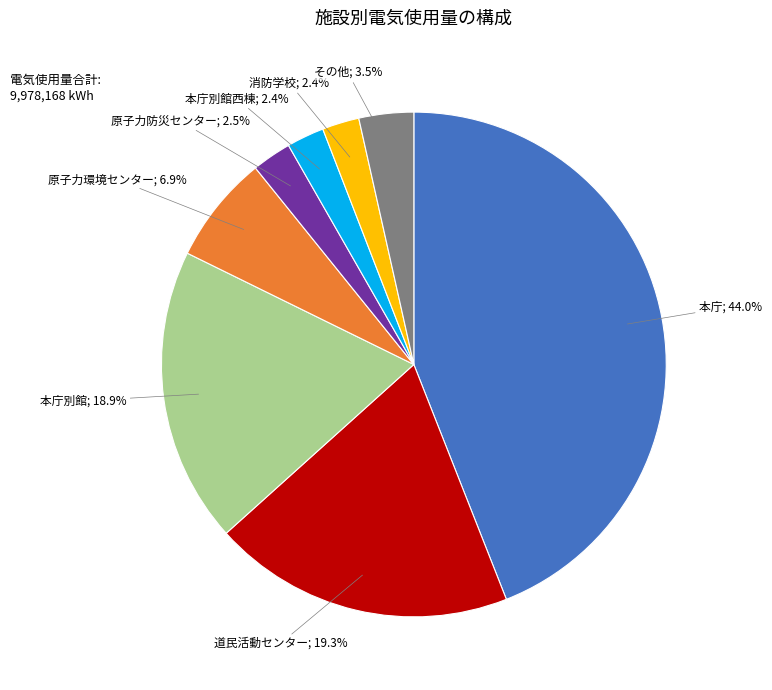

Is there any slice that represents more than half of the pie?

No